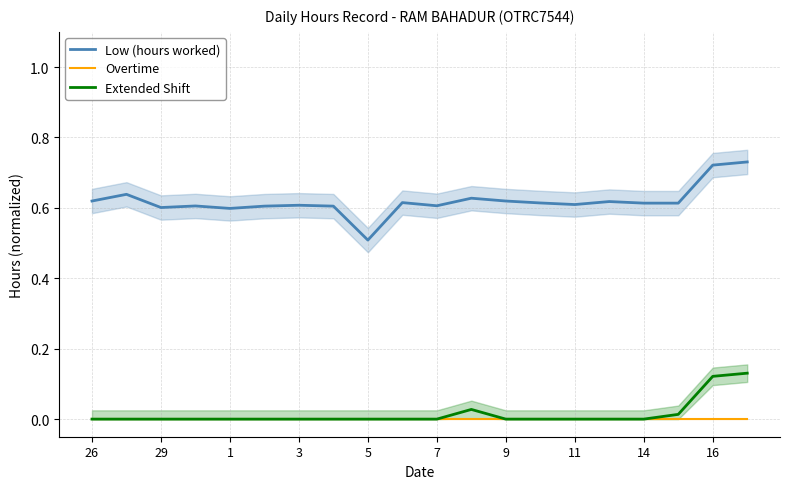

What is the greatest value displayed?

0.7